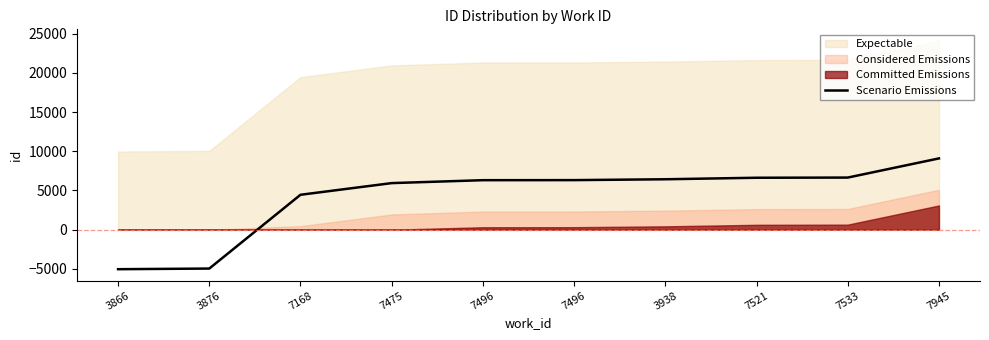

What is the difference between the second highest and minimum values?

11682